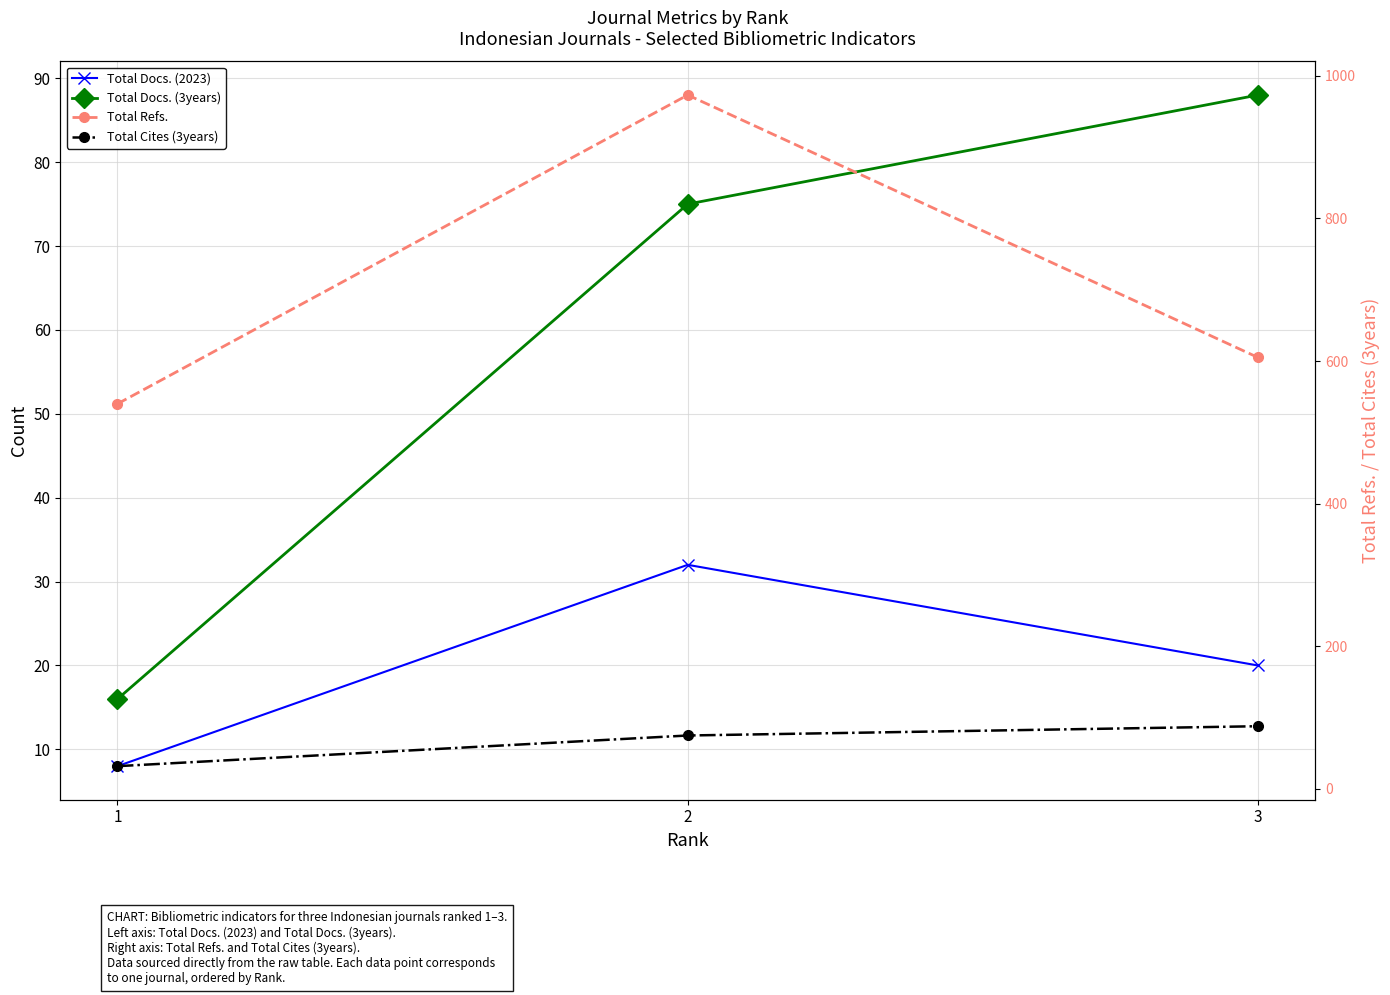

What is the sum of all Total Docs. (2023) values?

60